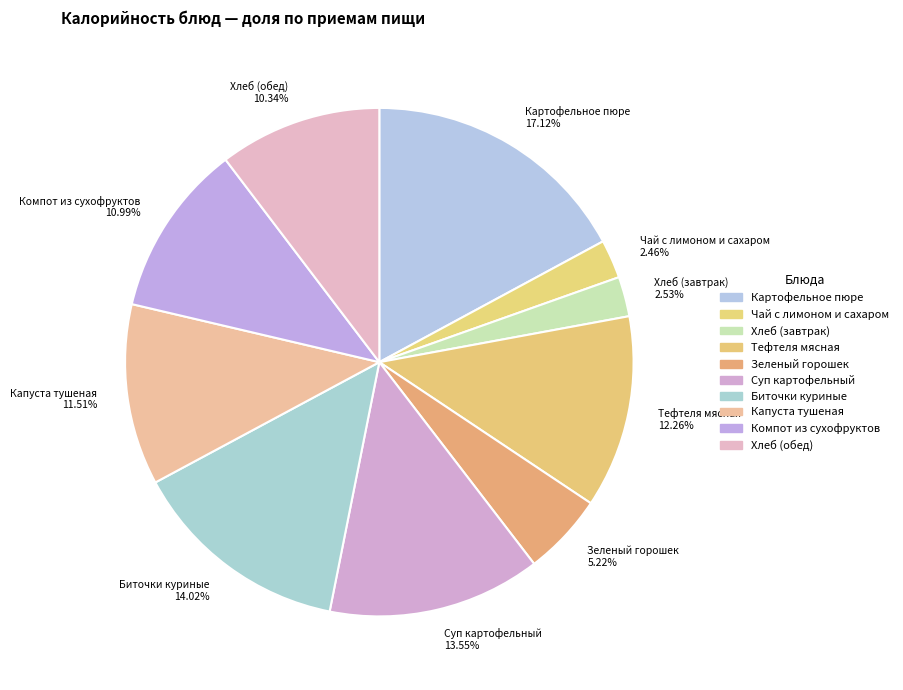

What percentage is NOT represented by Картофельное пюре?

82.9%